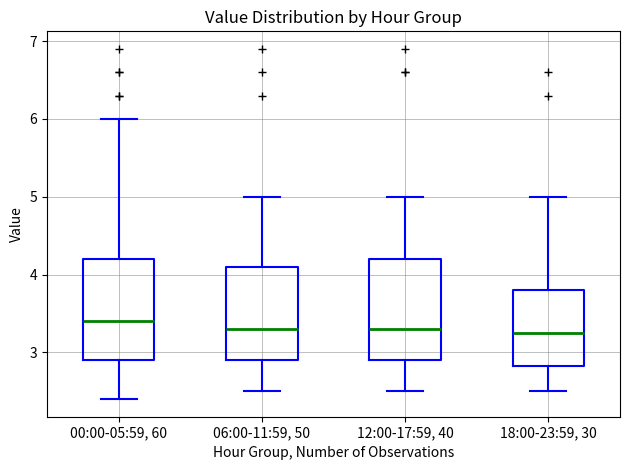

Where does the median line of the box for 12:00-17:59, 40 sit on the y-axis? The values are not printed on the chart, so give them approximately, as read against the axis.

3.3